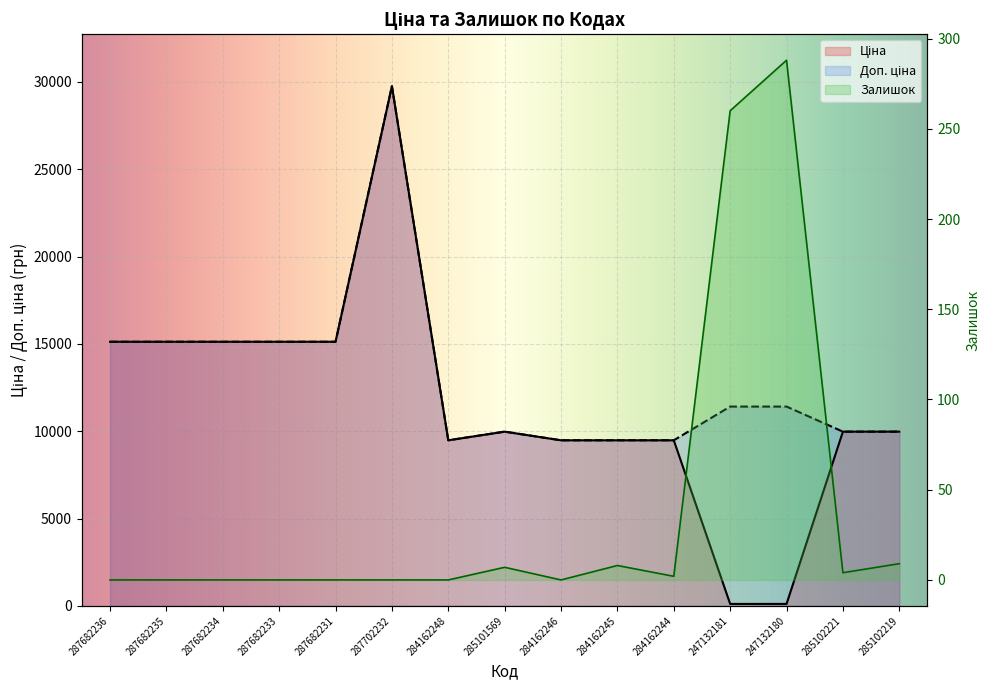

Where is the first local maximum for Доп. ціна?

287702232